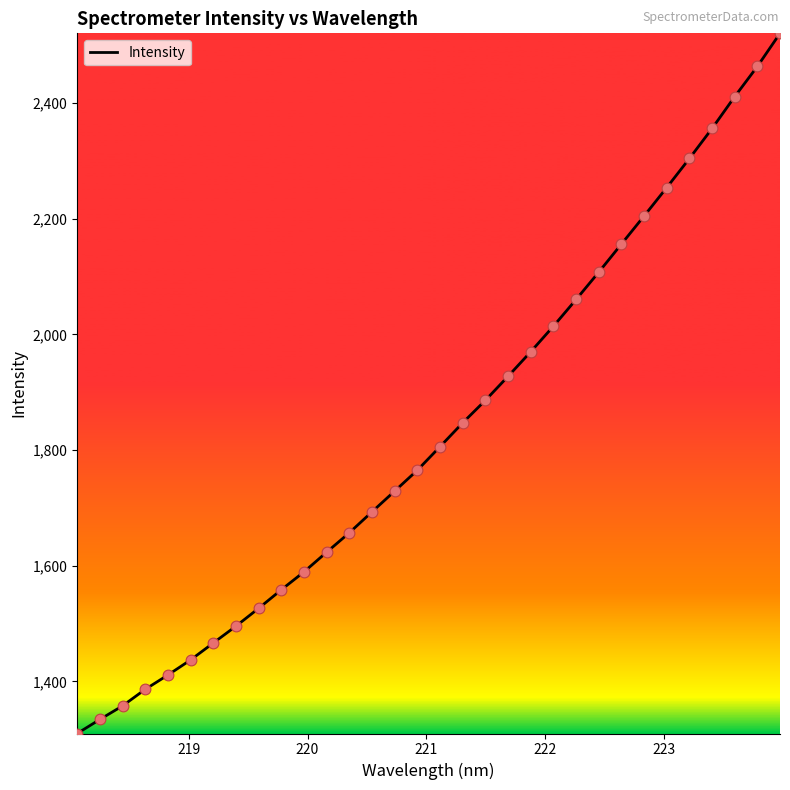

What is the difference between the maximum and minimum values?

1210.8